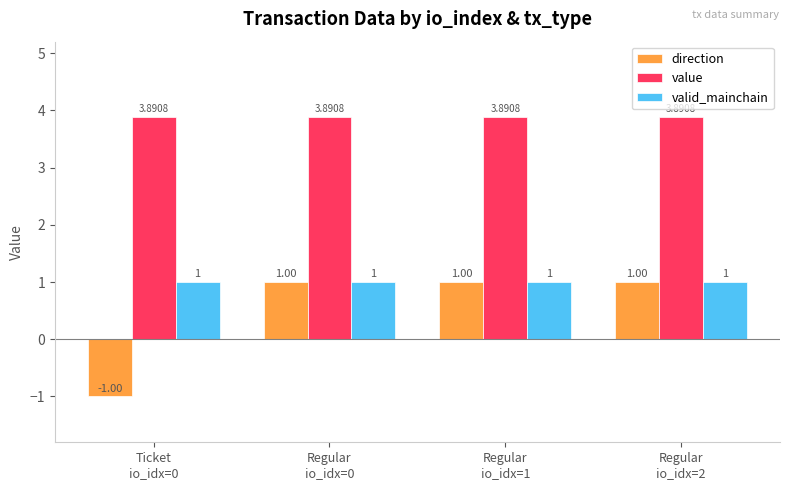

Count the direction values in the range 1 to 2.

3